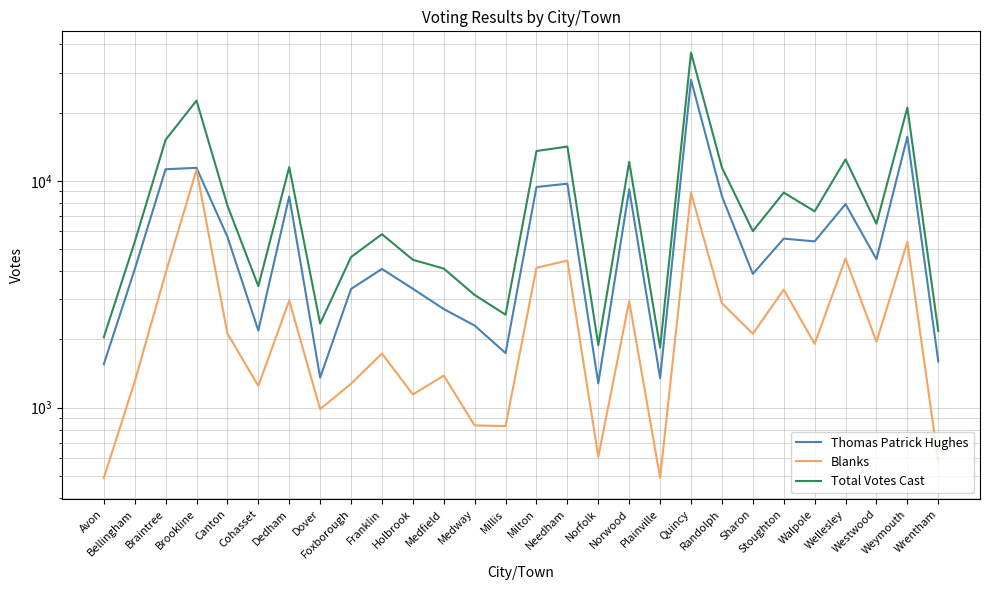

Reading right to left, what are all the values shown in this chart?

Thomas Patrick Hughes: 1597	15658	4514	7893	5406	5560	3885	8557	27901	1348	9183	1279	9712	9394	1739	2299	2719	3342	4086	3335	1355	8533	2186	5664	11408	11250	4069	1552
Blanks: 580	5377	1949	4542	1910	3312	2116	2885	8863	490	2944	607	4447	4137	829	834	1383	1142	1731	1274	984	2964	1246	2121	11182	3917	1301	489
Total Votes Cast: 2177	21038	6467	12436	7335	8875	6001	11442	36770	1838	12133	1886	14161	13533	2568	3137	4102	4484	5817	4611	2345	11499	3433	7785	22590	15169	5374	2041